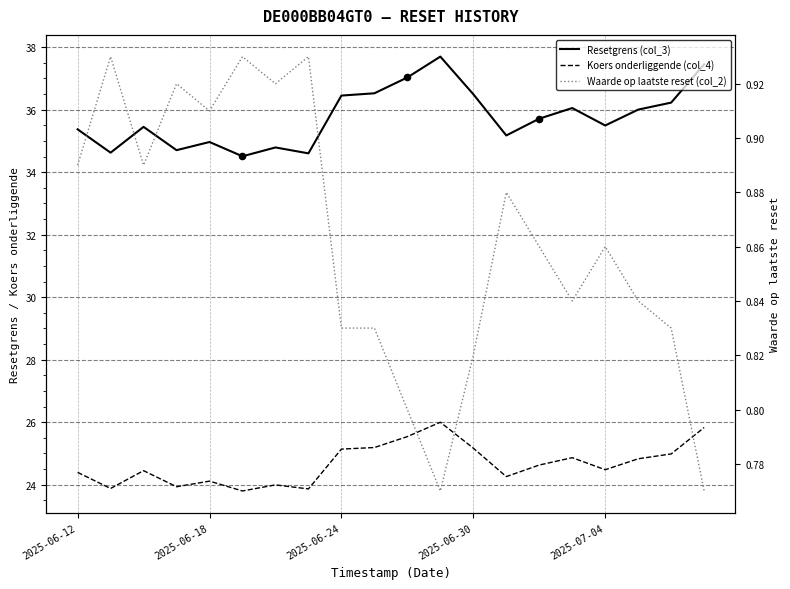

At how many categories does at least one series exceed 30?

20